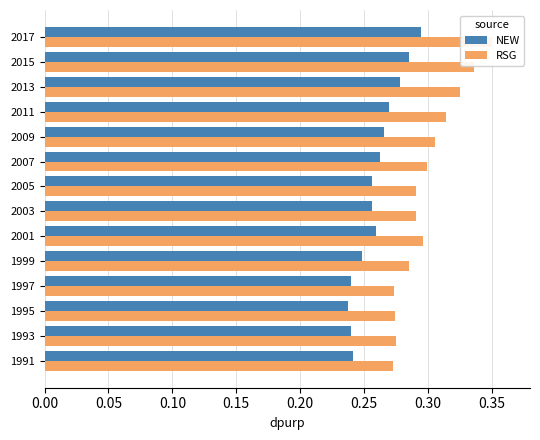

Which series has the largest total across all categories?

RSG